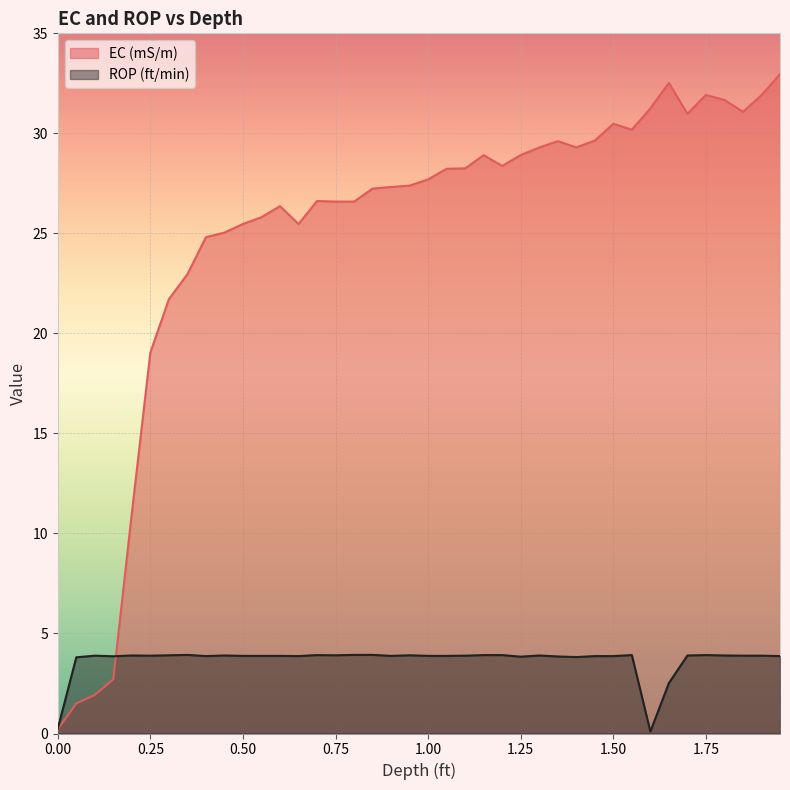

Is the value of ROP (ft/min) at 1.35 greater than the value of EC (mS/m) at 1.8?

No